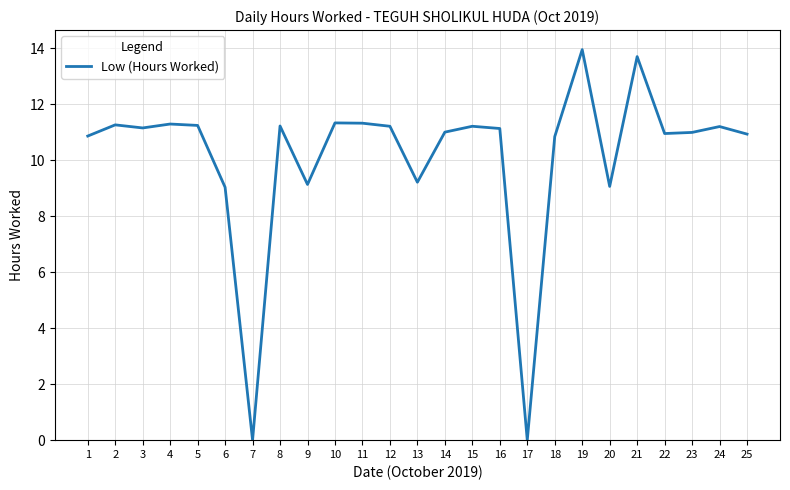

The chart shows a value of 2.6 at 2. True or false?

False